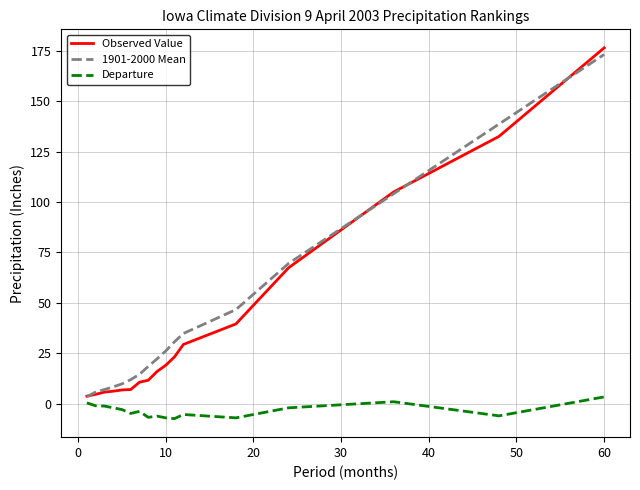

What is the maximum value shown in the chart?

176.5